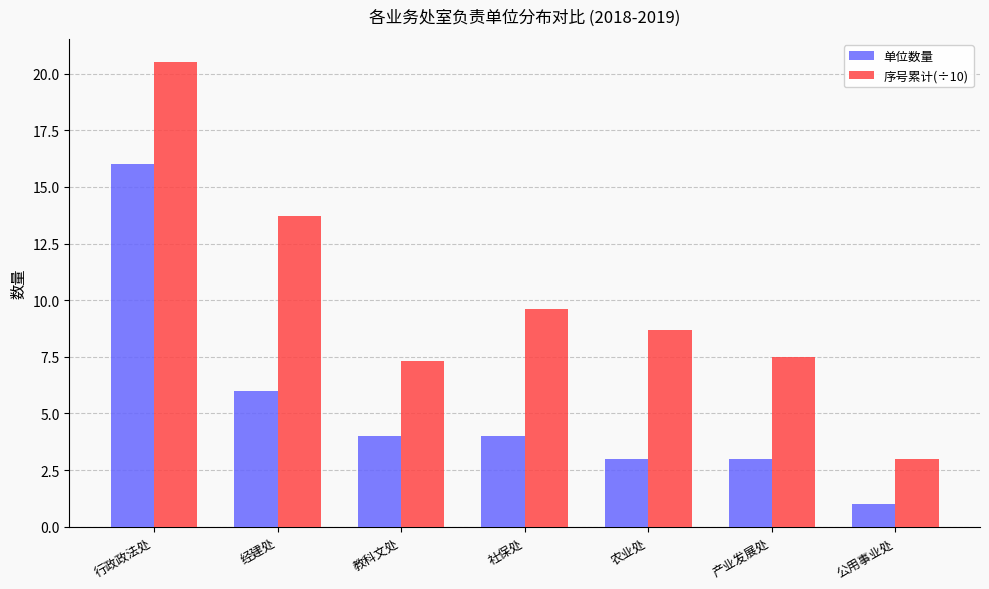

Reading right to left, list all the values displayed in this chart.

单位数量: 公用事业处=1.0	产业发展处=3.0	农业处=3.0	社保处=4.0	教科文处=4.0	经建处=6.0	行政政法处=16.0
序号累计(÷10): 公用事业处=3.0	产业发展处=7.5	农业处=8.7	社保处=9.6	教科文处=7.3	经建处=13.7	行政政法处=20.5